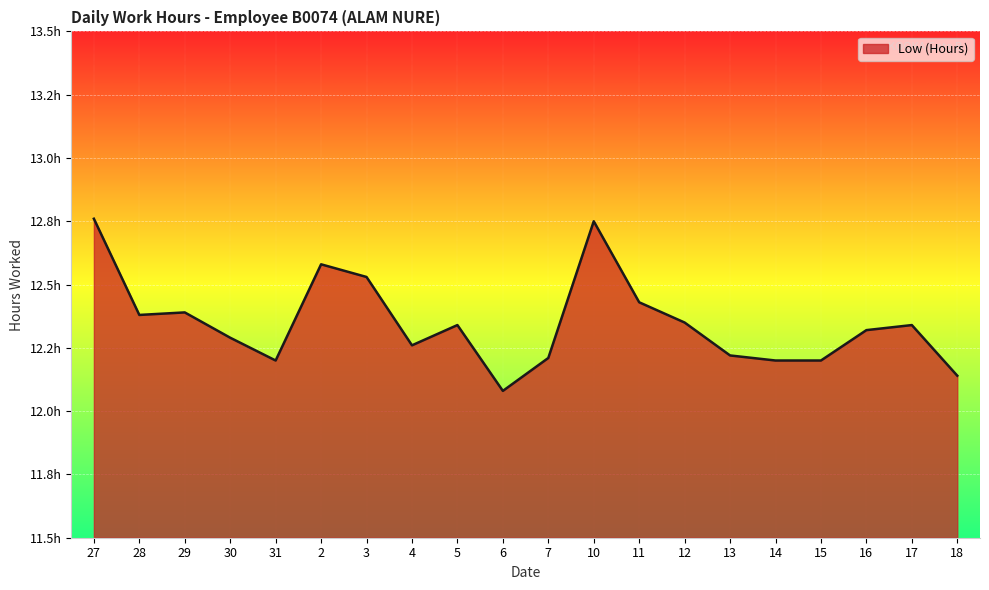

At which category does the data reach its first local peak?

29